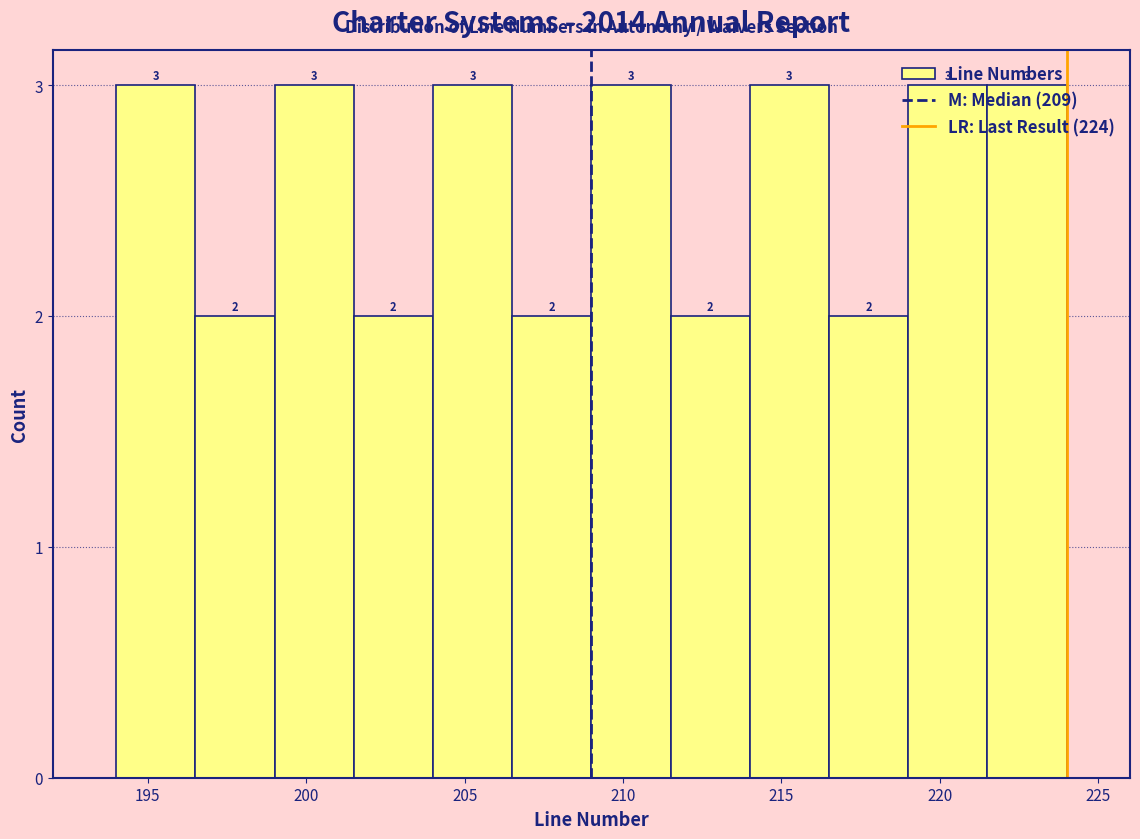

What is the height of the bar covering 194.0 to 196.5 on the x-axis?

3